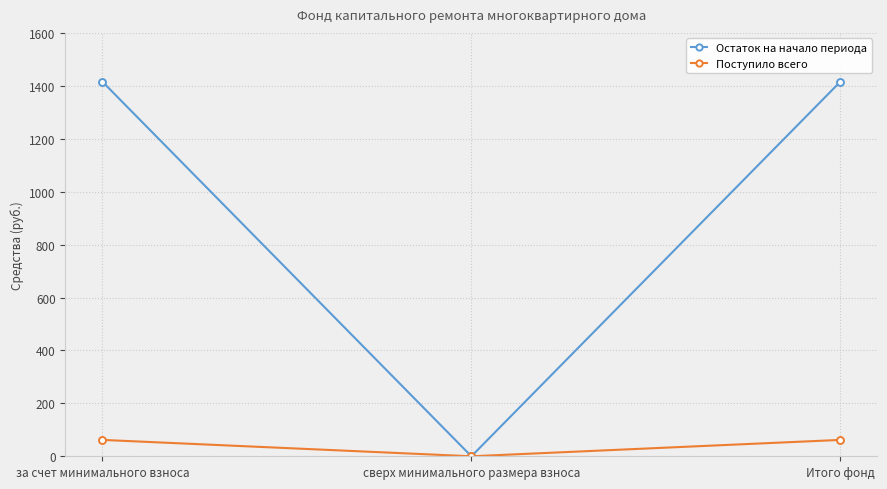

Read the Остаток на начало периода value at Итого фонд.

1415.8